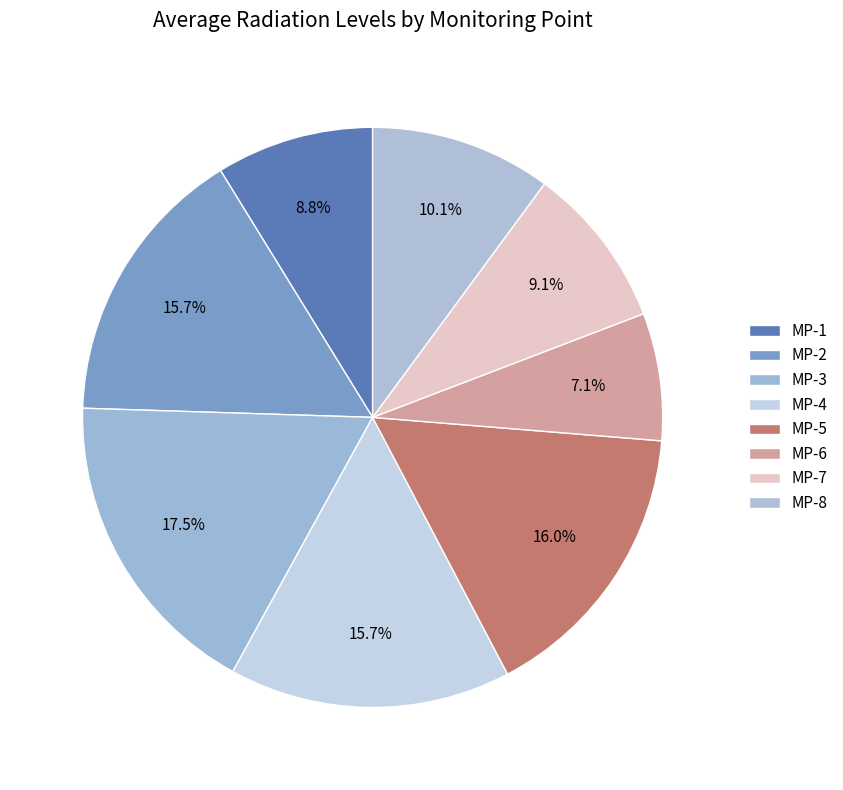

Does MP-5 account for over 50% of the chart?

No